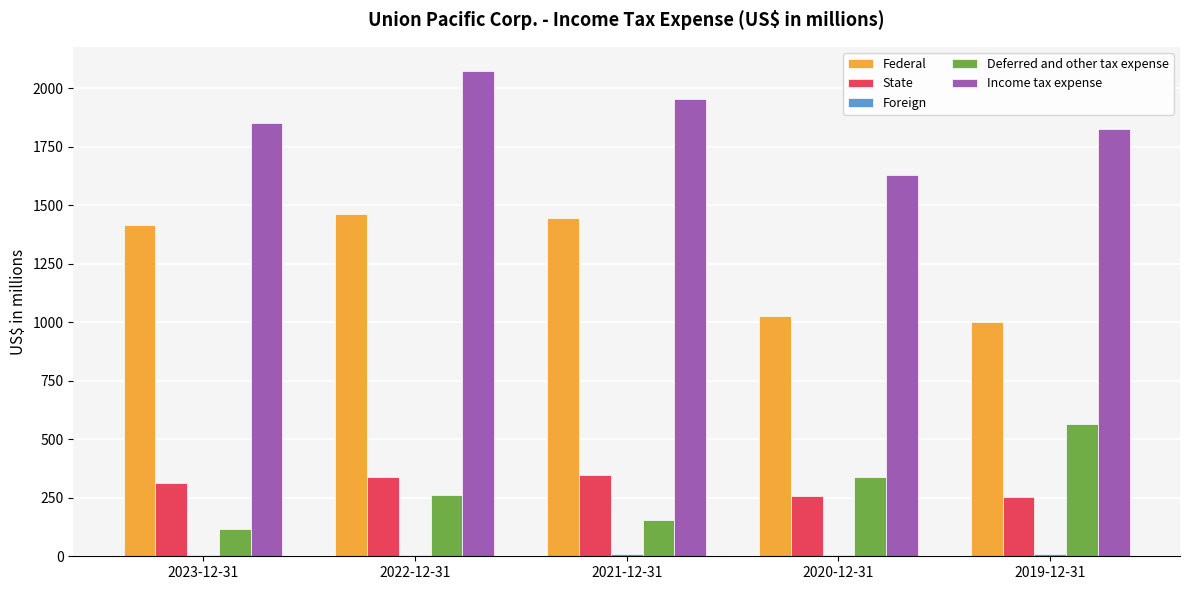

What is the maximum value shown in the chart?

2074